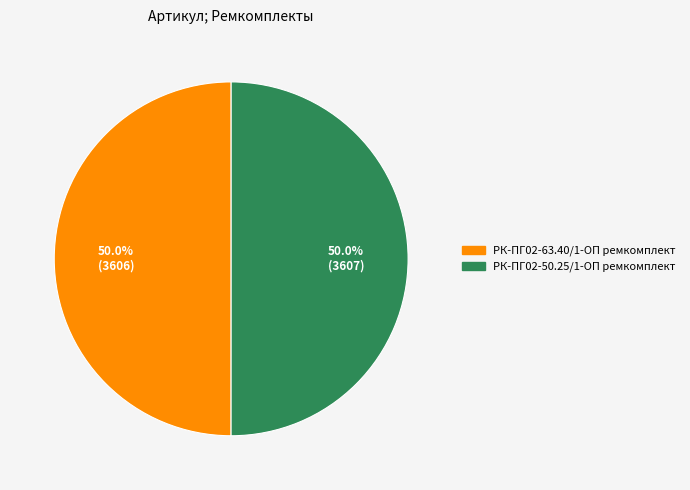

What is the ratio of the value at РК-ПГ02-63.40/1-ОП ремкомплект to the value at РК-ПГ02-50.25/1-ОП ремкомплект?

1.0